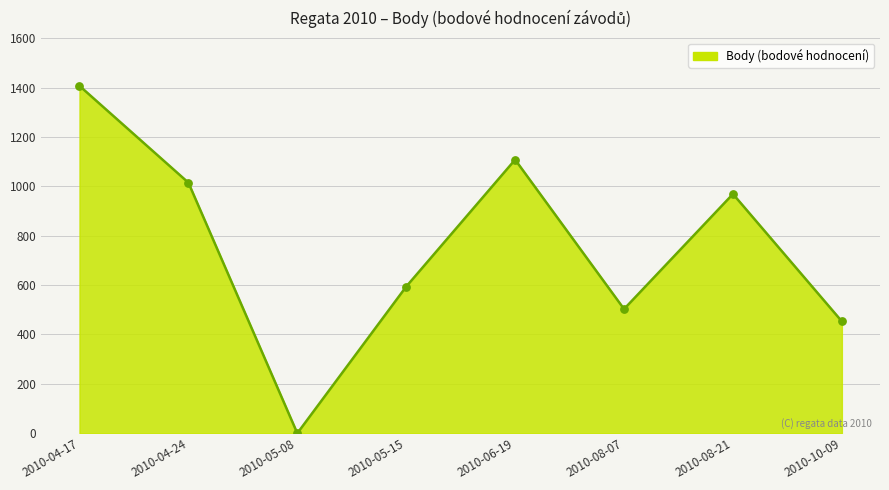

What is the change in value from 2010-04-24 to 2010-08-21?

-46